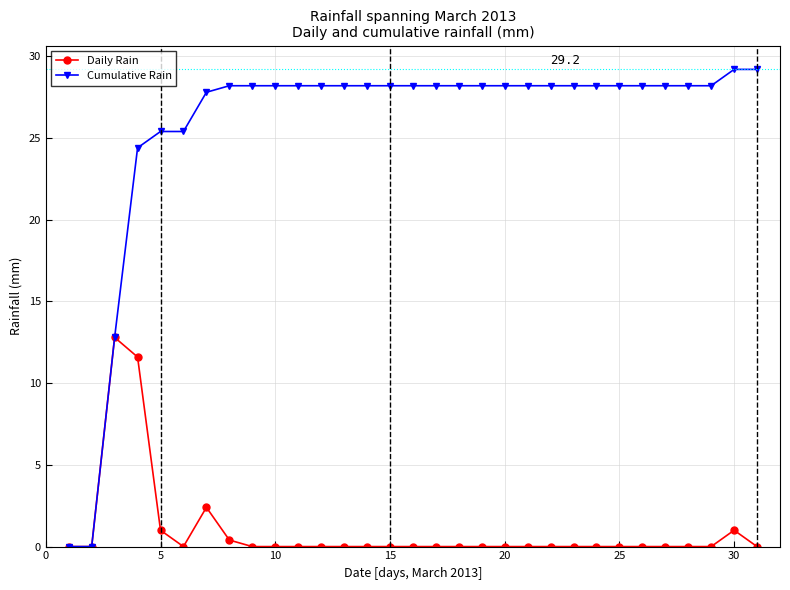

Does the chart display data point markers on the line(s)?

Yes